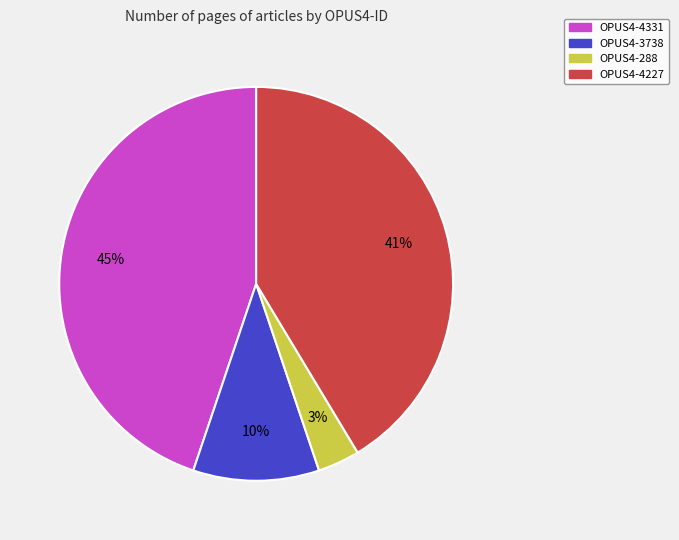

What percentage is the OPUS4-4331 slice, to the nearest percent?

45%